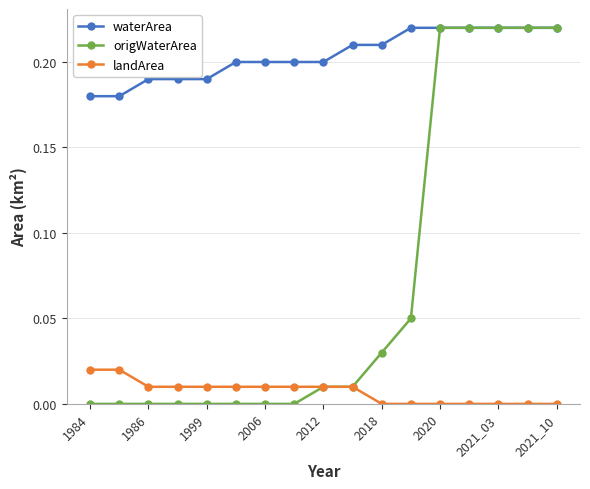

How many series are shown in this chart?

3